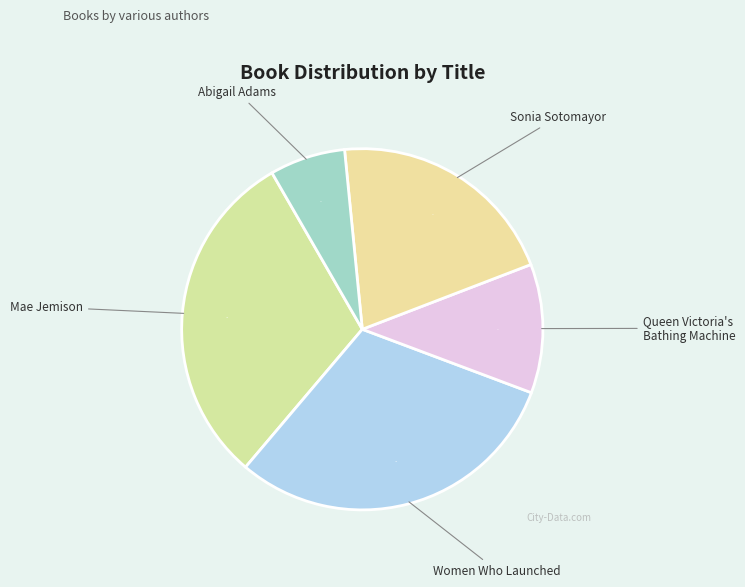

To the nearest percent, what percentage of the pie is Abigail Adams?

7%